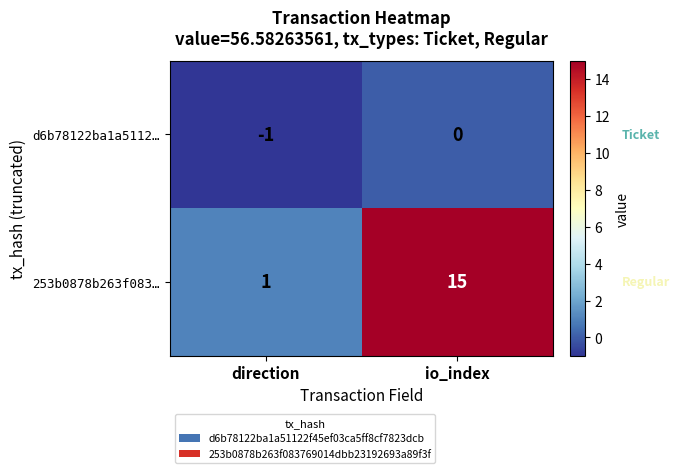

What is the total value across all series at io_index?

15